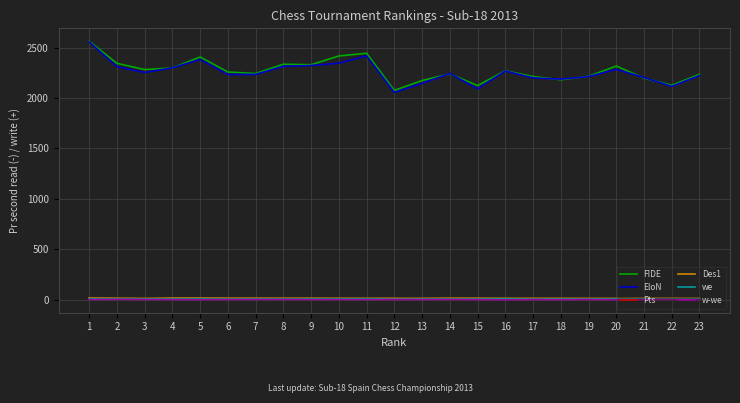

True or false: EloN has a value of 934.2 at 22.

False